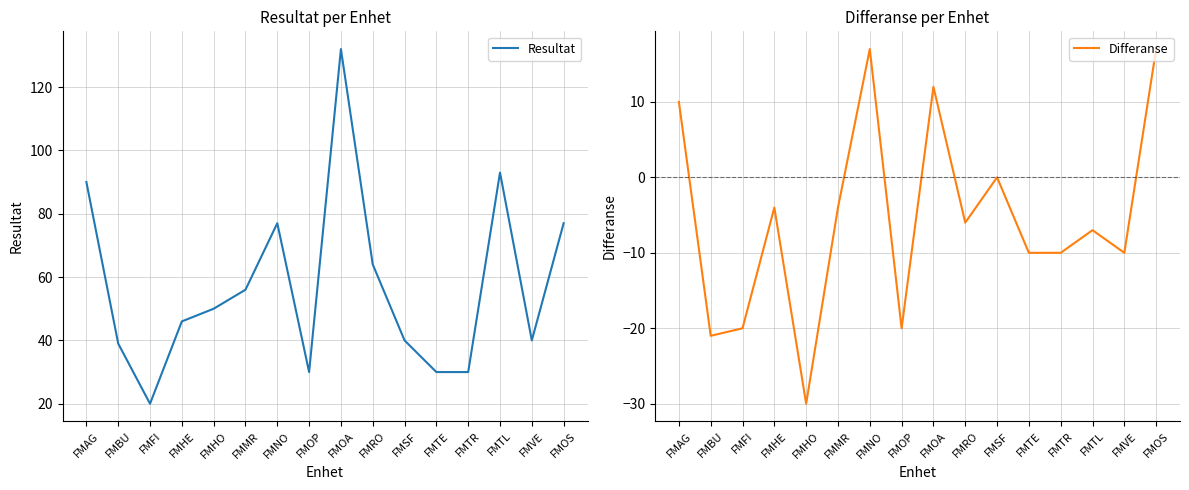

What is the total value across all series at FMSF?

40